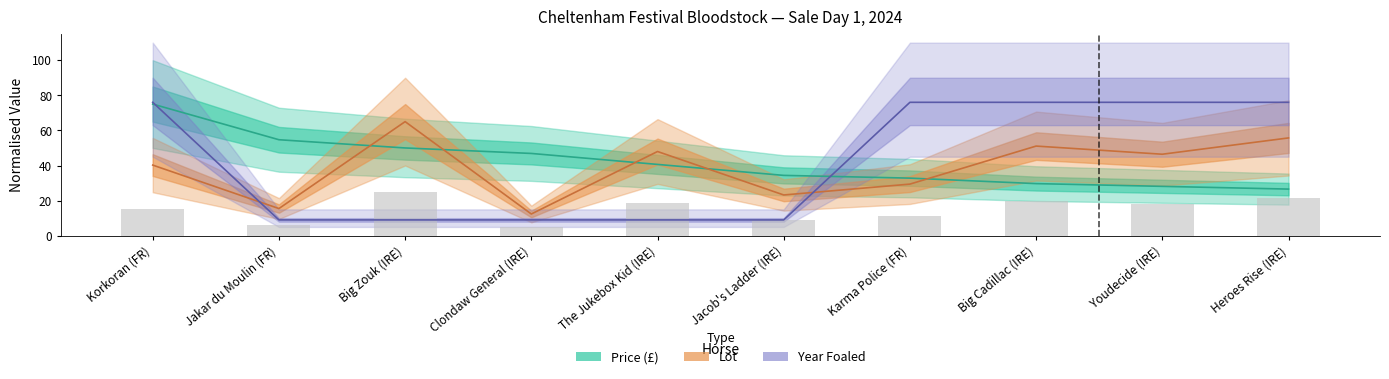

Which series has the largest total across all categories?

Year Foaled